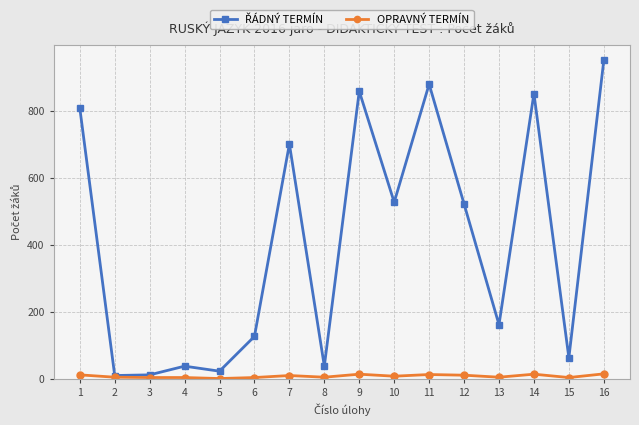

Does the chart display data point markers on the line(s)?

Yes